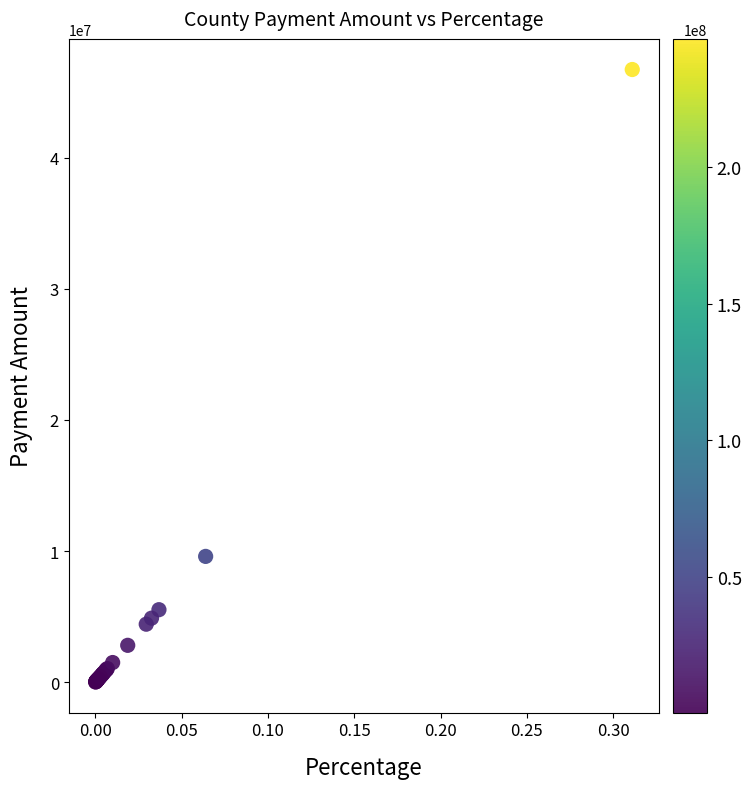

What Y value in the scatter plot is closest to 23368627?

9601376.1